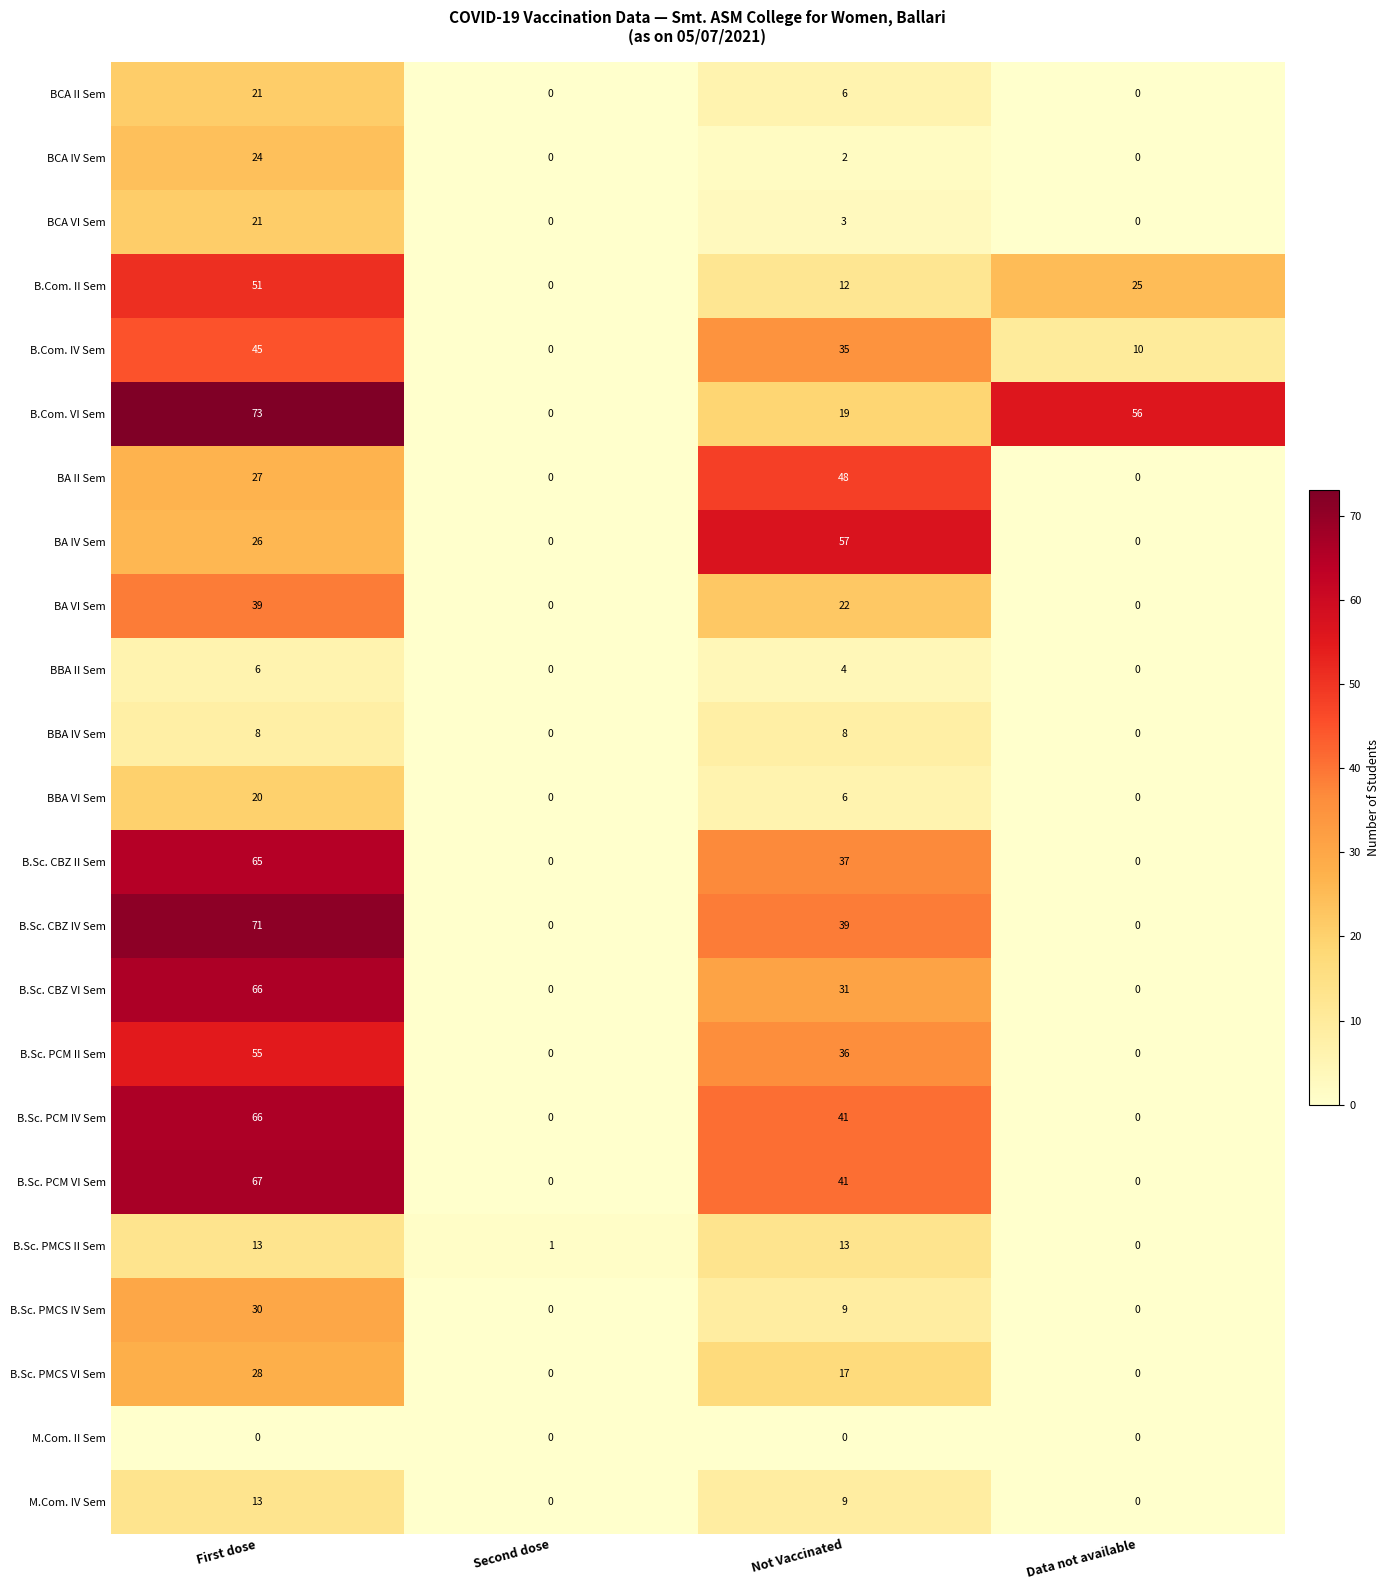

What is the difference between the maximum and minimum values in the B.Sc. CBZ IV Sem series?

71